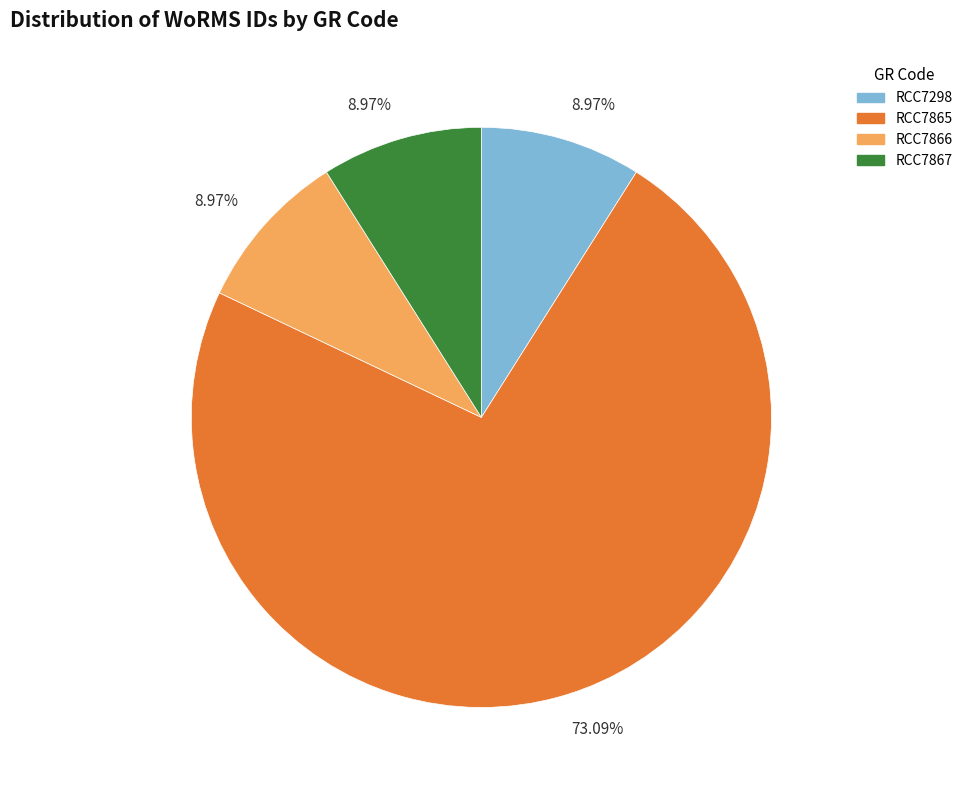

Is there a majority slice in this chart?

Yes